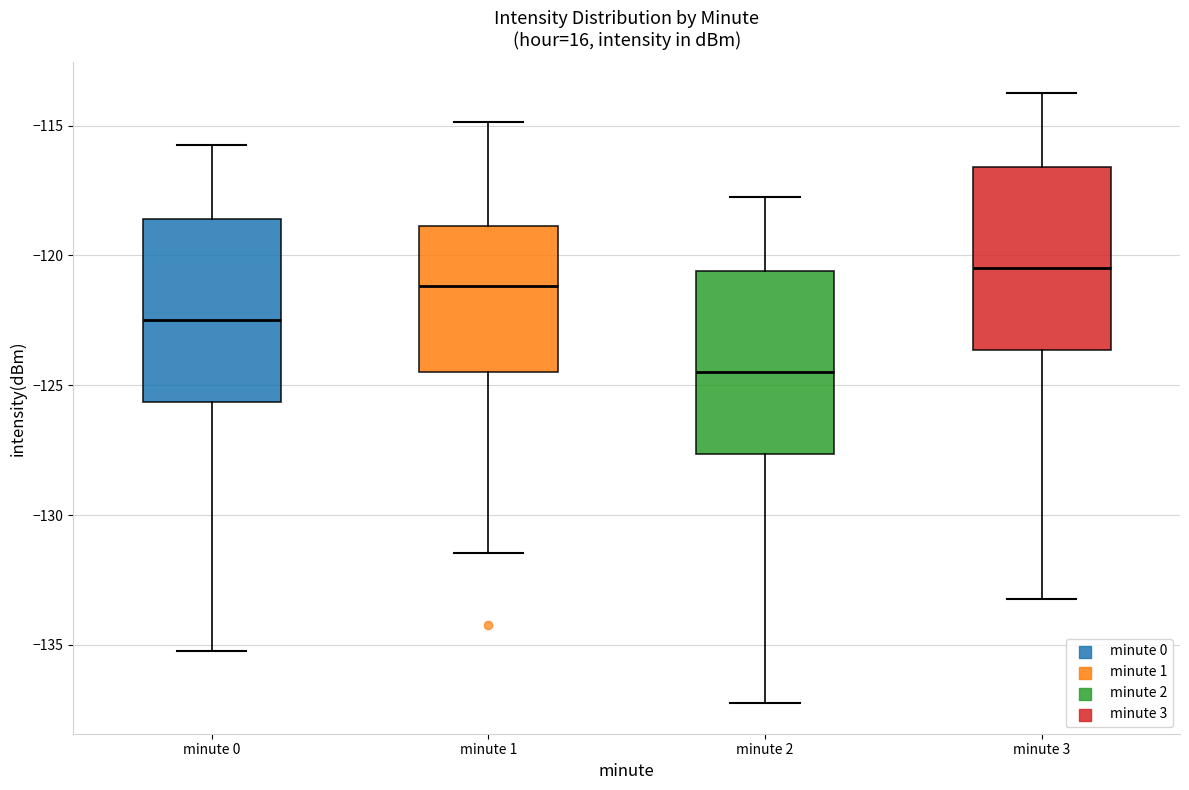

Reading left to right, read every box against the y-axis: the position of its median line, the range the box covers, and the ends of its whiskers. The values are not printed on the chart, so give them approximately, as read against the axis.

minute 0: median -122.5, box -125.5 to -118.5, whiskers -135.0 to -115.5
minute 1: median -121.0, box -124.5 to -119.0, whiskers -131.5 to -115.0
minute 2: median -124.5, box -127.5 to -120.5, whiskers -137.0 to -117.5
minute 3: median -120.5, box -123.5 to -116.5, whiskers -133.0 to -113.5